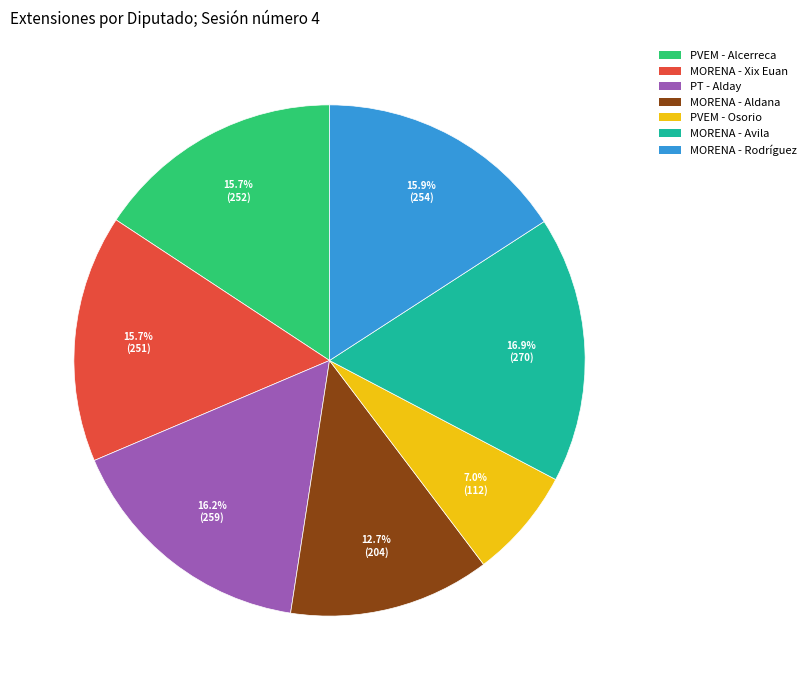

Does any single category account for the majority?

No